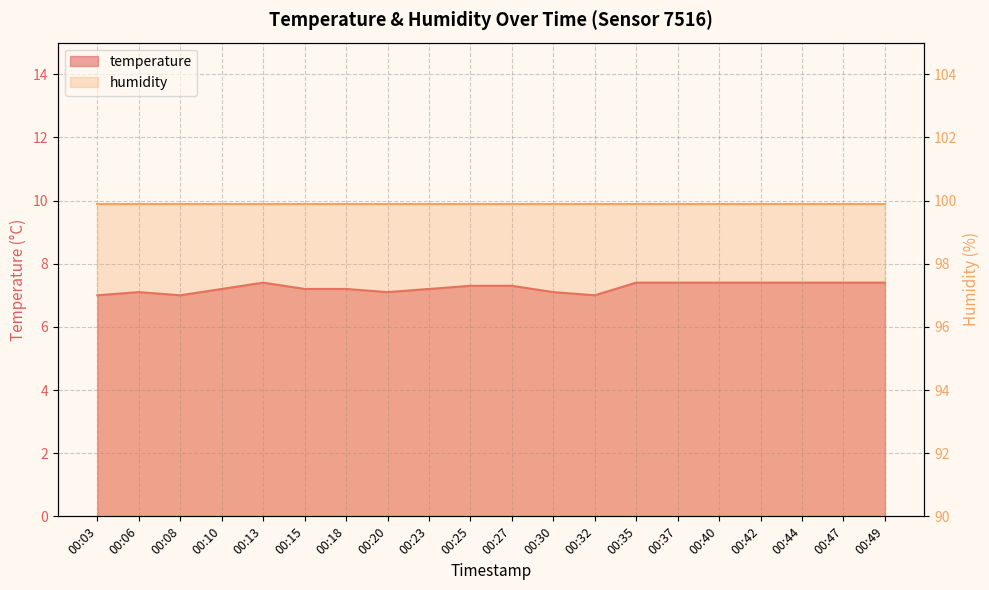

What is the ratio of the value at 00:23 to the value at 00:42?

1.0